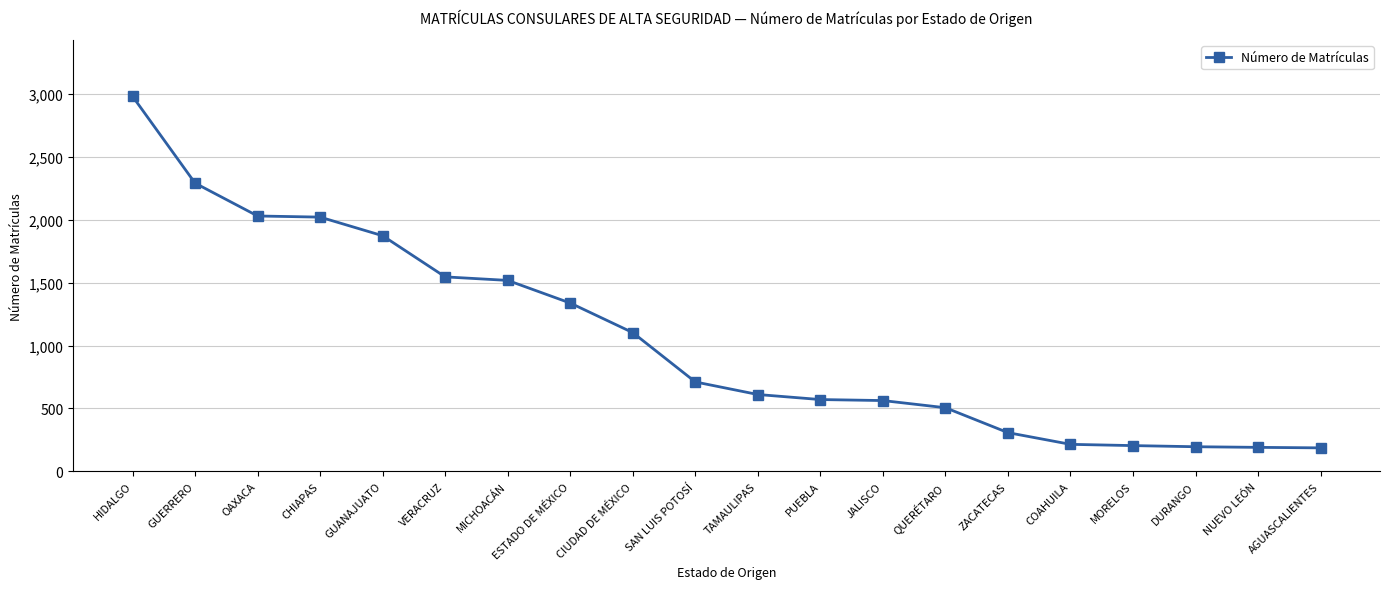

What is the sum of all values?

20965